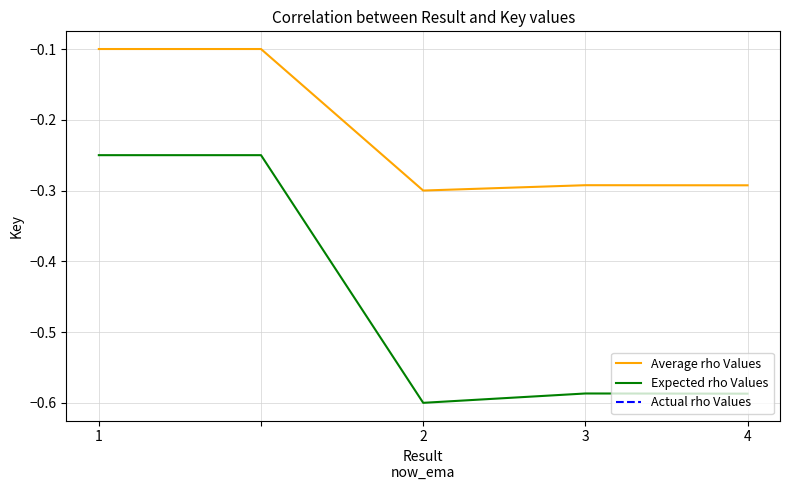

At which category does the chart reach its peak across all series?

1